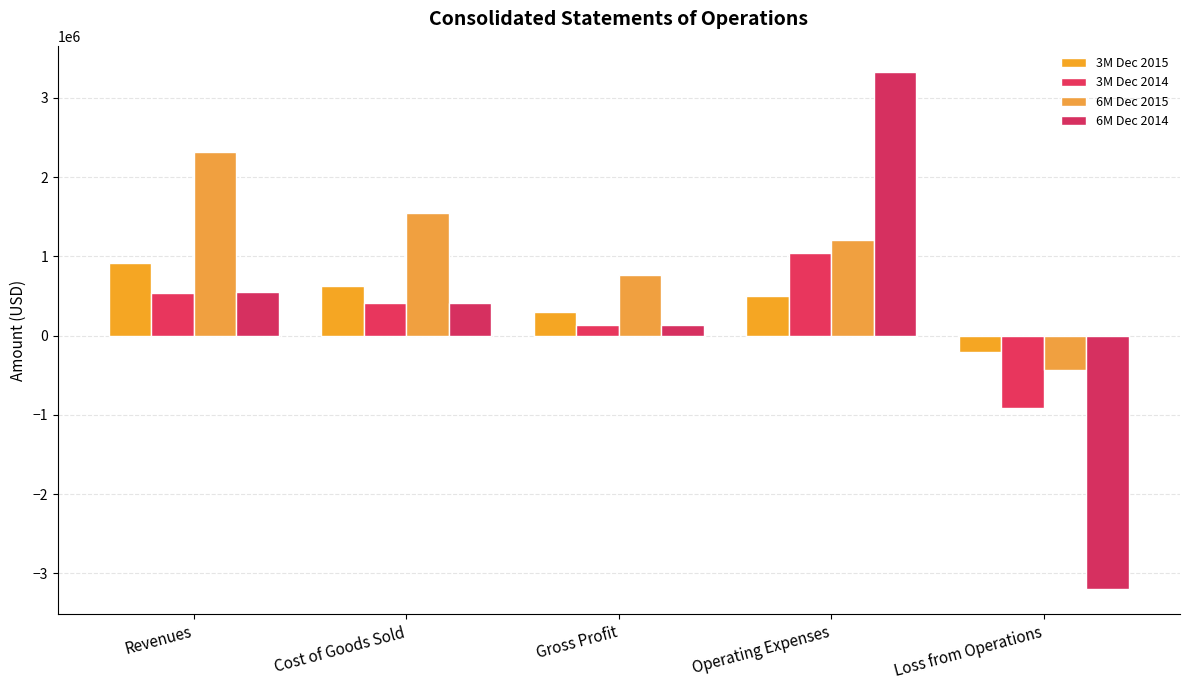

What position from the left is Gross Profit?

3